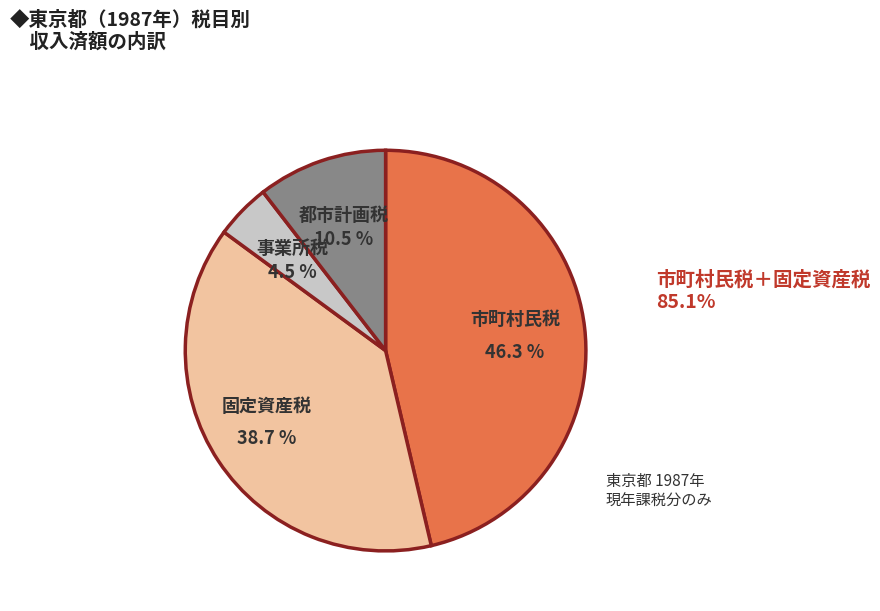

Which slice is the smallest?

事業所税